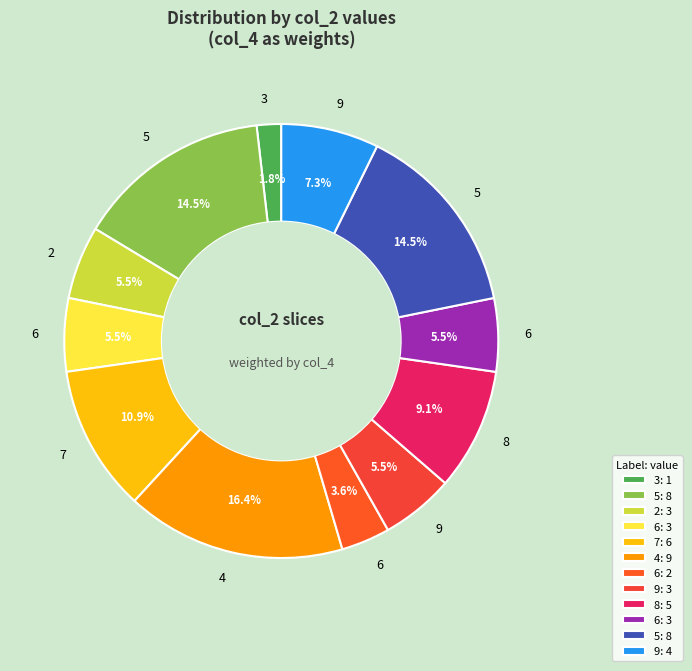

How many slices are in this pie chart?

12